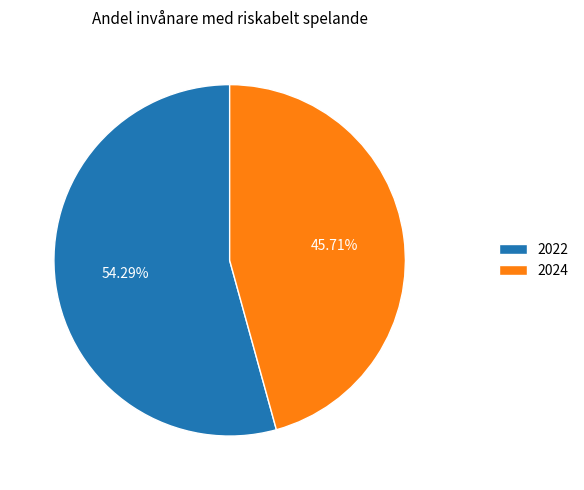

How many slices are in this pie chart?

2